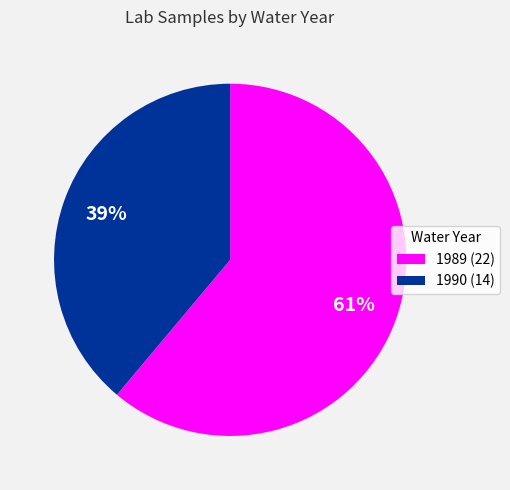

Which slice is the smallest?

1990